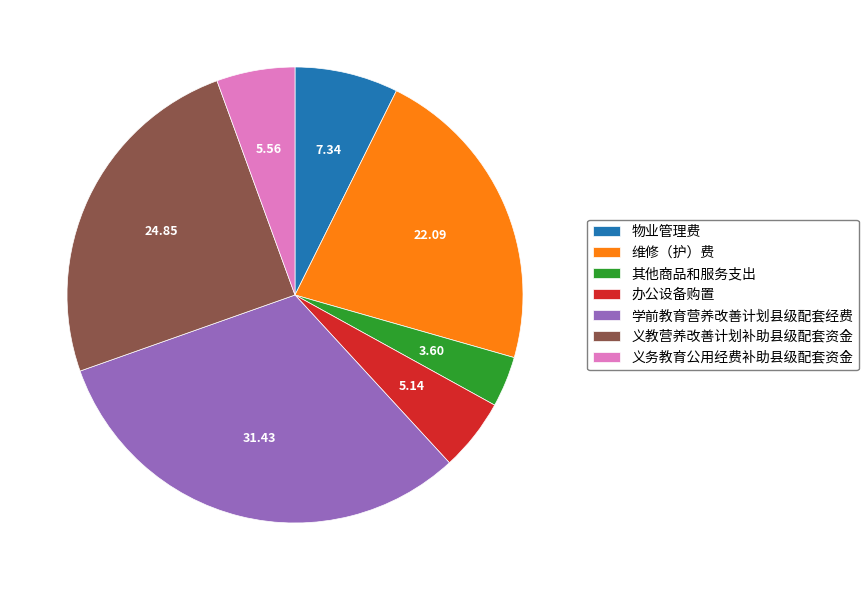

The 学前教育营养改善计划县级配套经费 slice represents 31% of the pie. True or false?

True